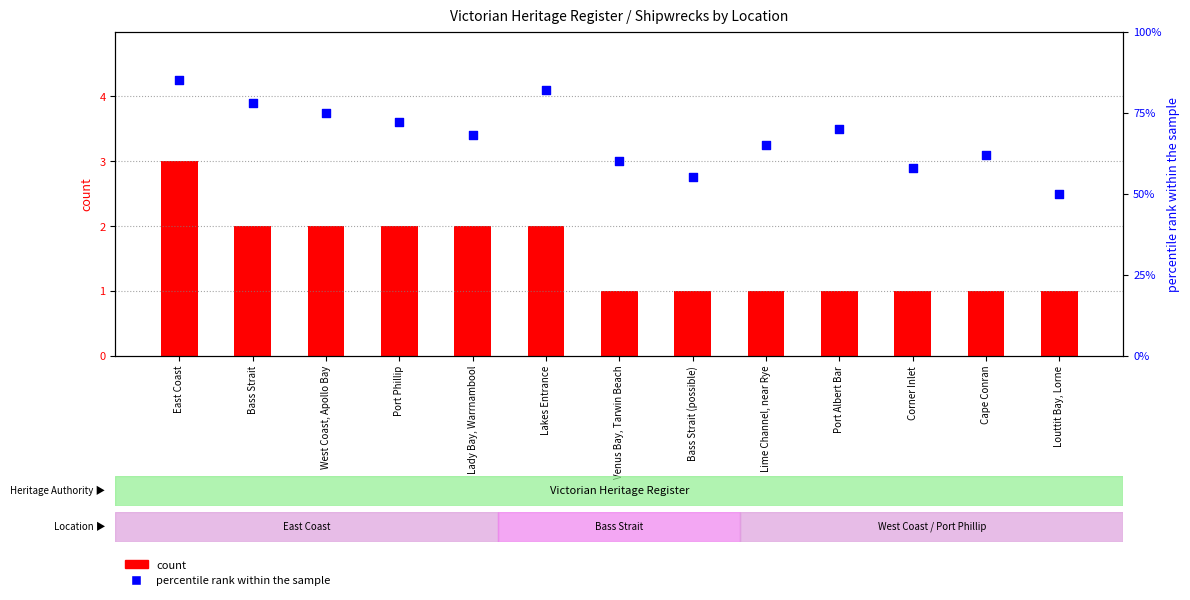

Which series reaches the minimum Y coordinate?

count